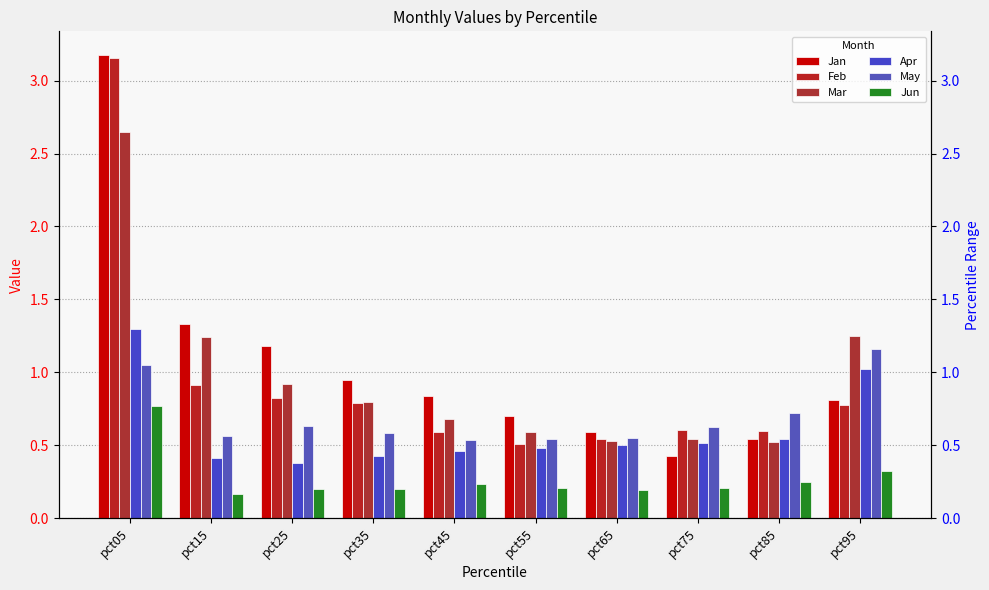

What is the average value of the Feb series?

0.9